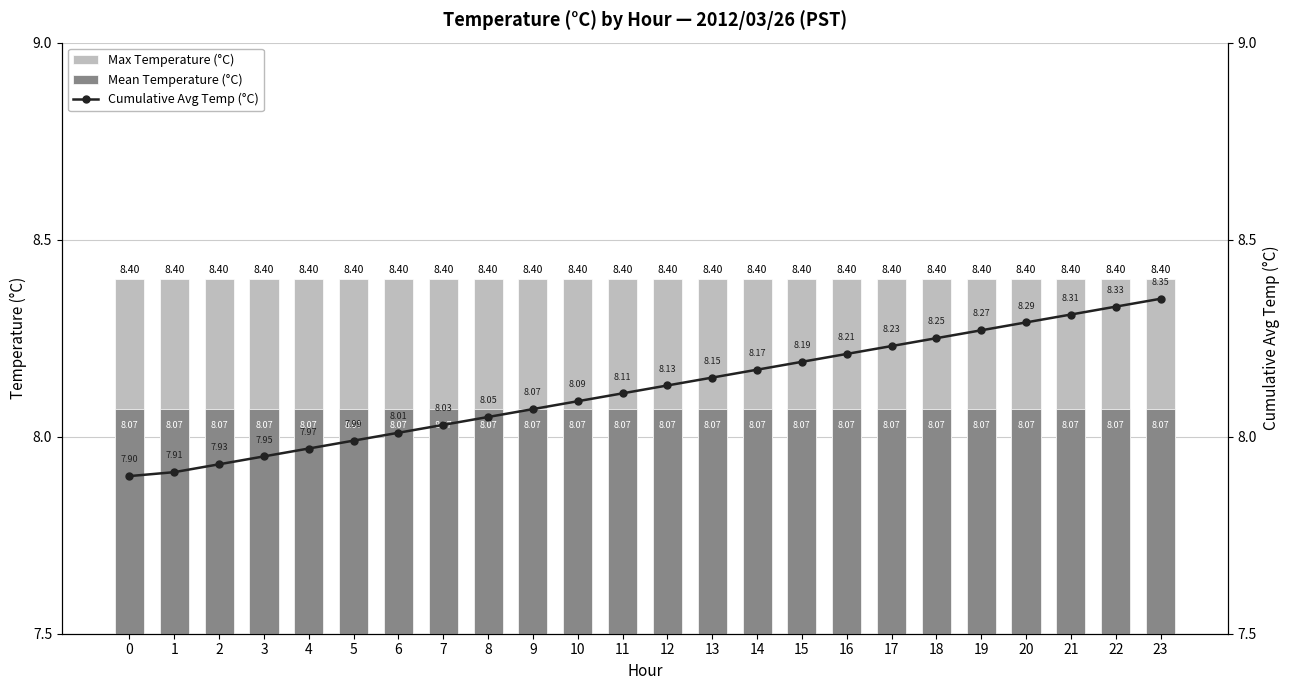

What is the difference between the maximum and second lowest values in the Cumulative Avg Temp (°C) series?

0.4